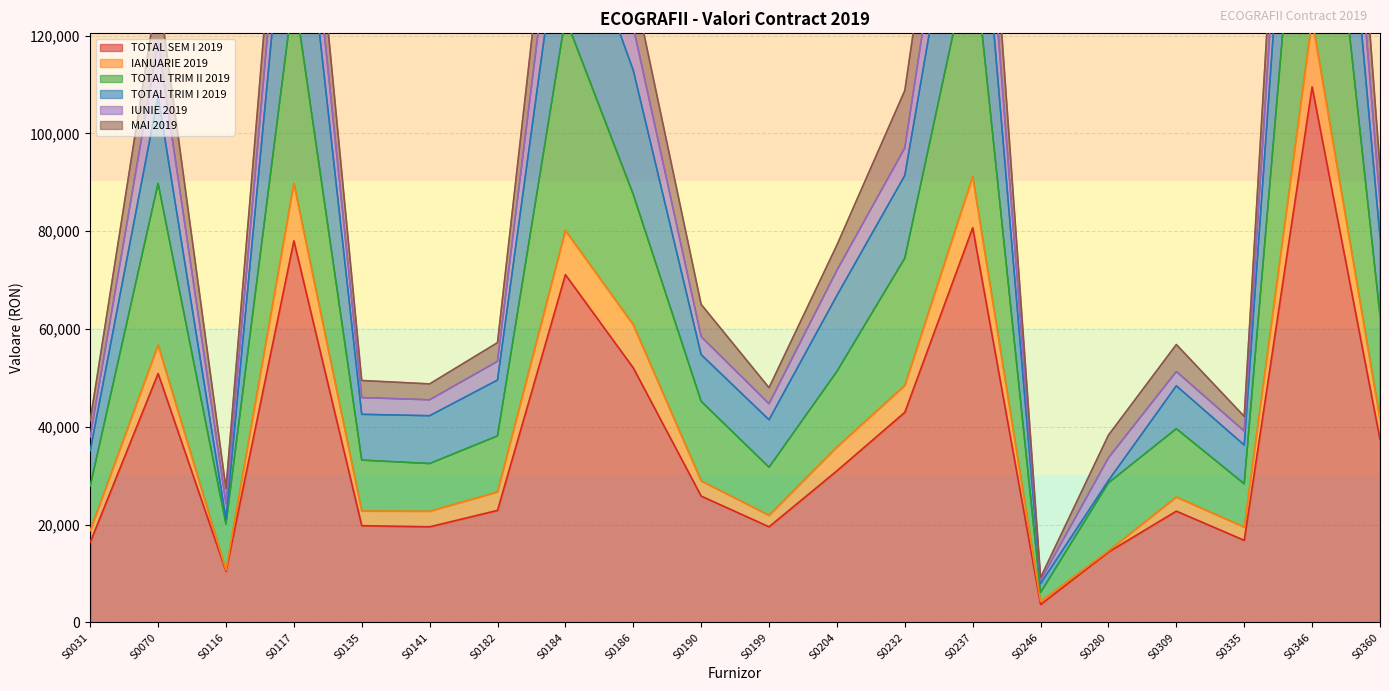

At how many categories does at least one series exceed 252807?

1